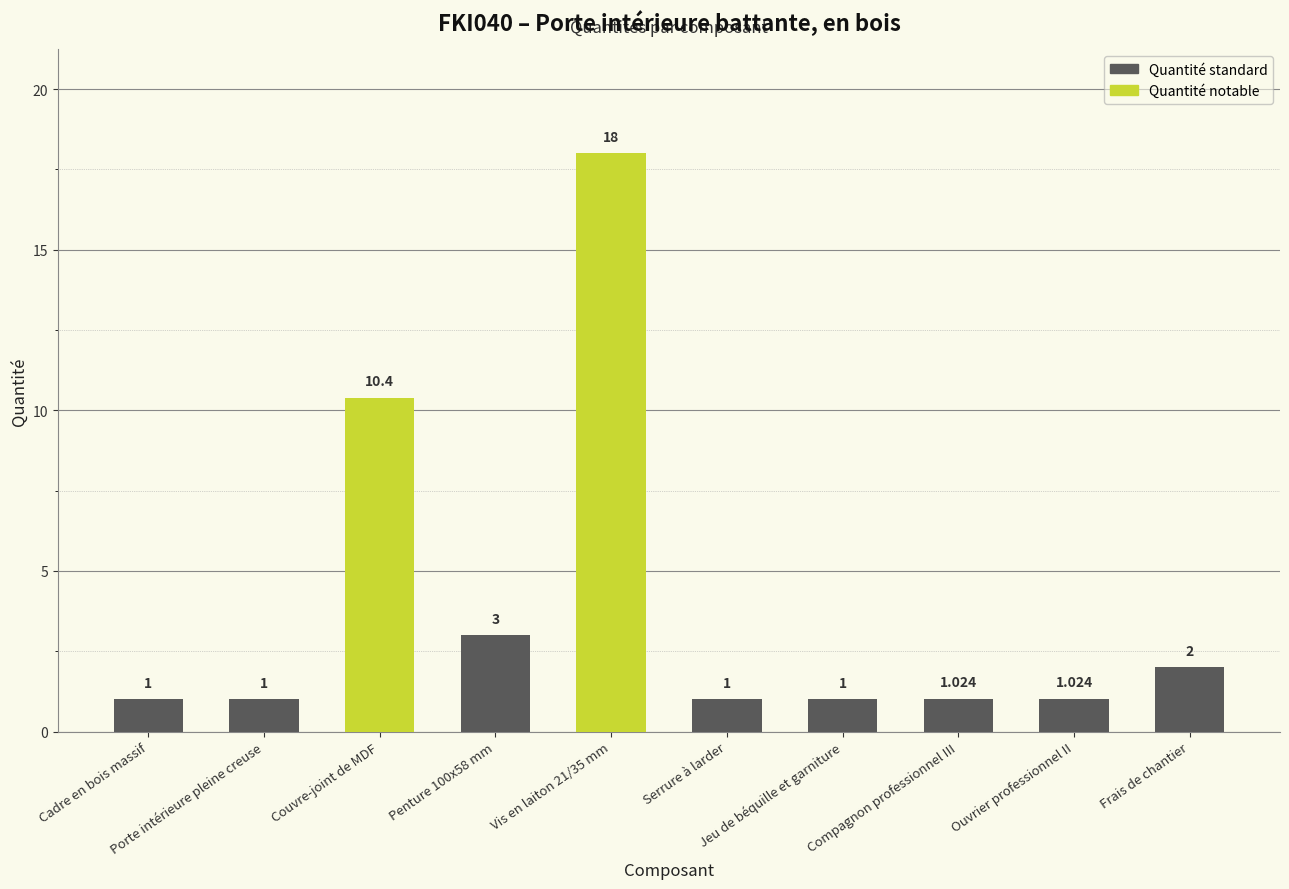

What is the average value?

3.9